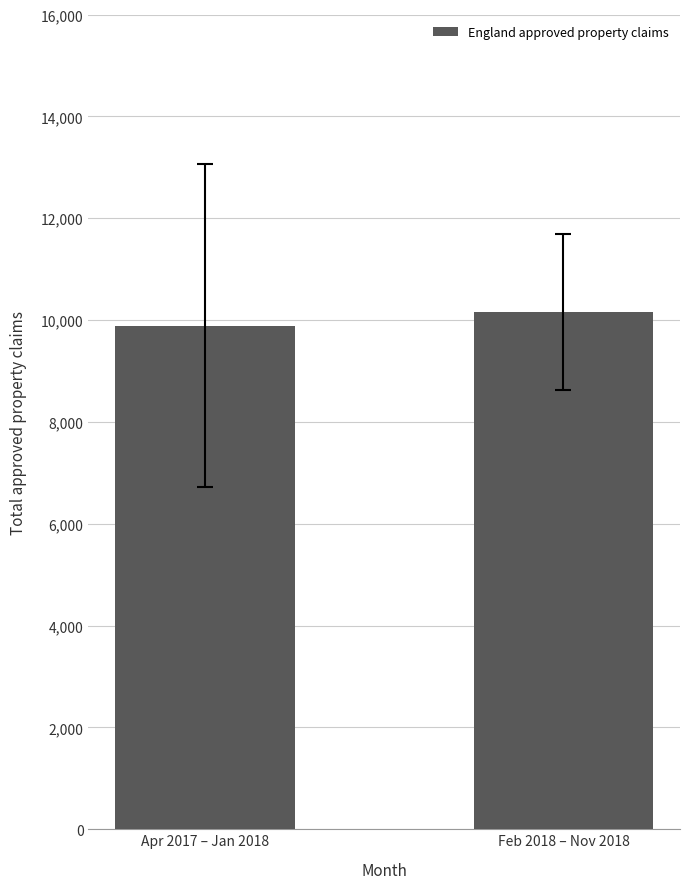

The chart shows a value of 10164 at Feb 2018 – Nov 2018. True or false?

True